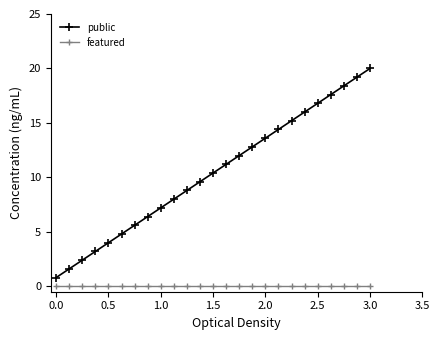

Which series has the largest range (max minus min)?

public